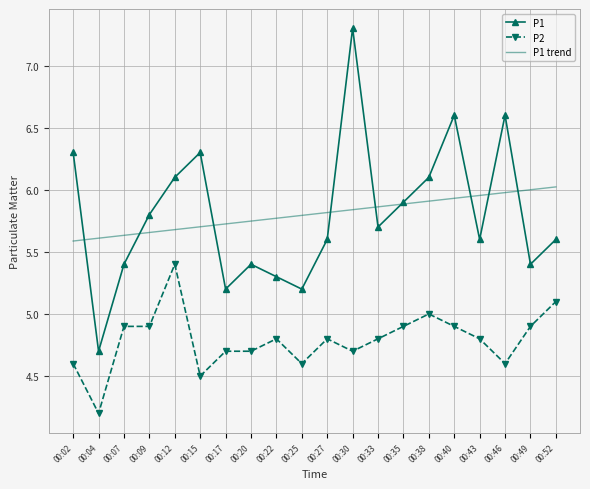

At which label does P1 reach its minimum?

00:04